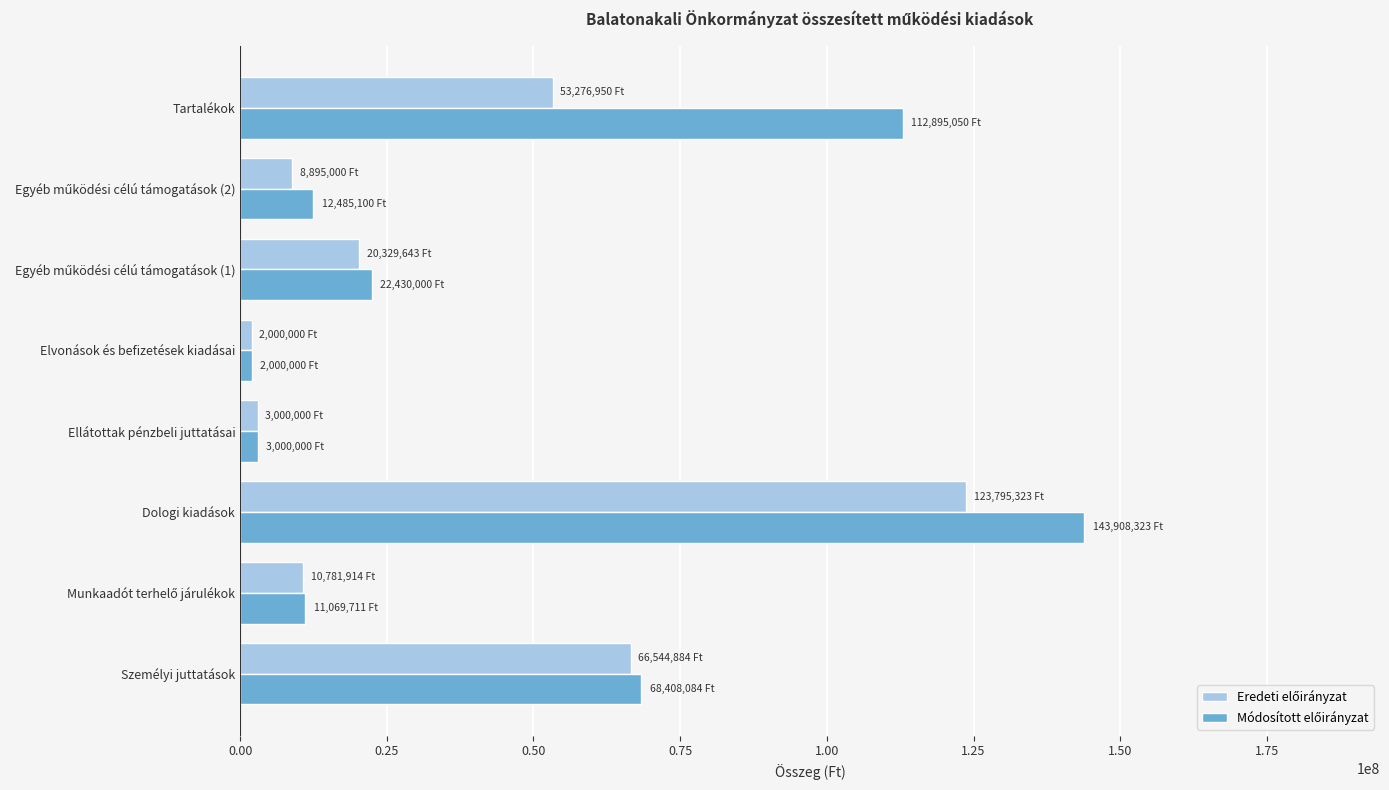

At how many categories does at least one series exceed 47250732?

3